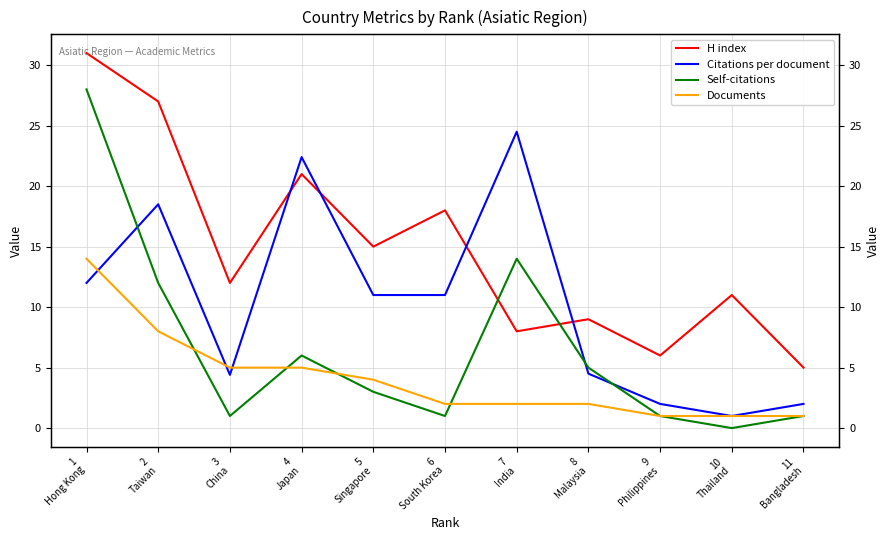

Rank the series at 10
Thailand from highest to lowest value.

H index, Citations per document, Documents, Self-citations